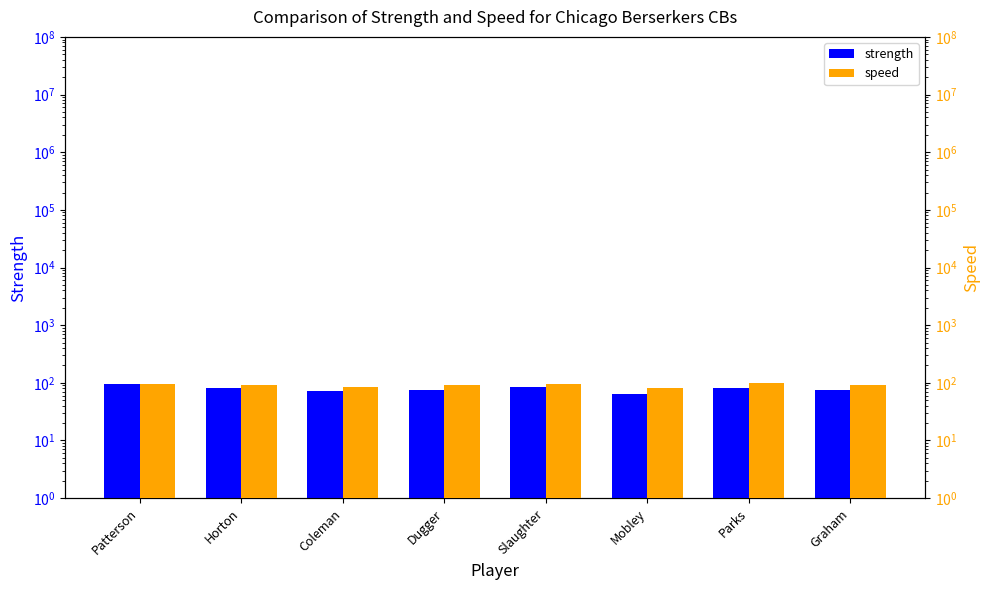

Reading left to right, list all the values displayed in this chart.

strength: 96	81	73	74	86	63	80	76
speed: 97	93	83	91	94	80	98	92